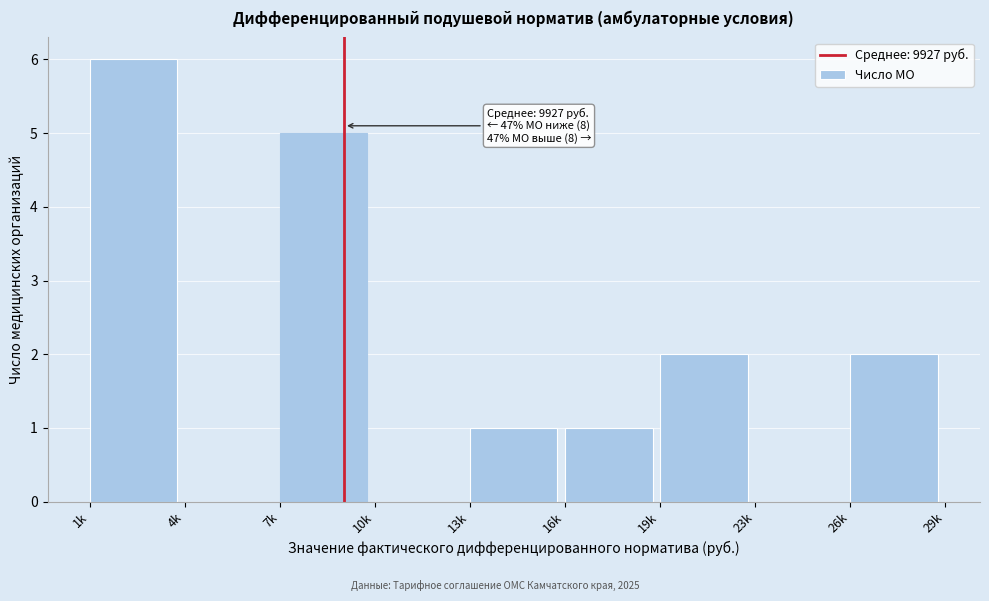

Reading left to right, list all the values displayed in this chart.

1k=6	4k=0	7k=5	10k=0	13k=1	16k=1	19k=2	23k=0	26k=2